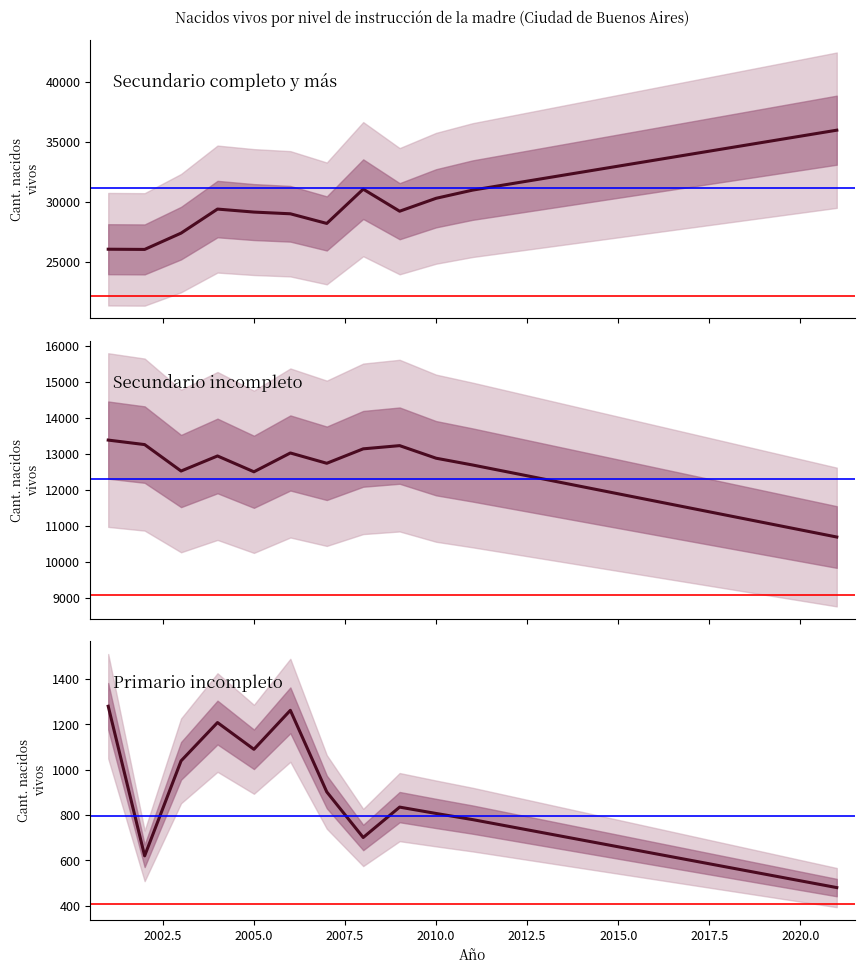

What is the value of the Secundario incompleto point at the 13th from the left?

12300